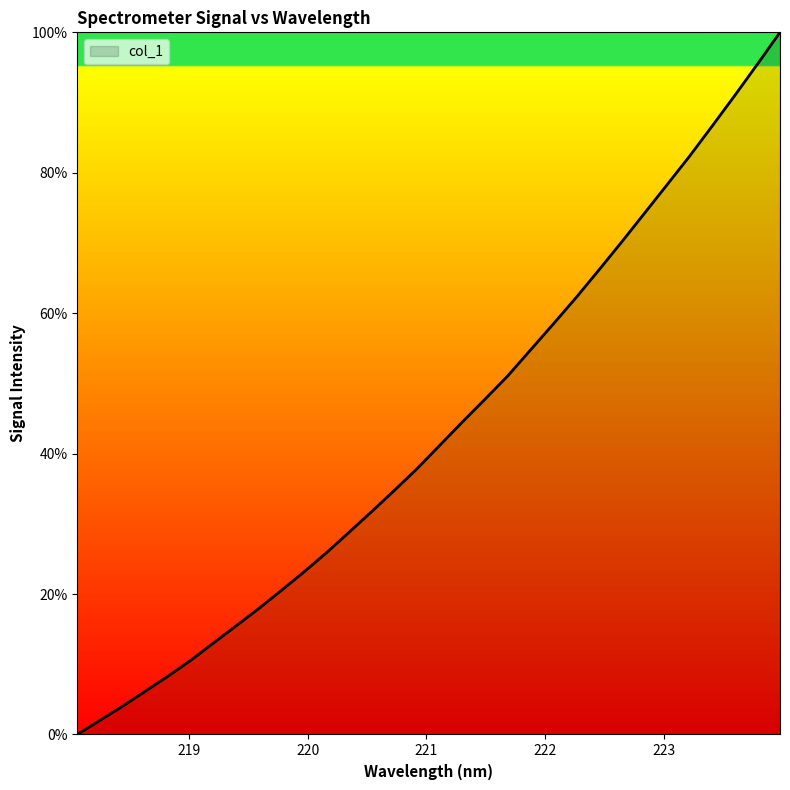

What is the greatest value displayed?

100.0